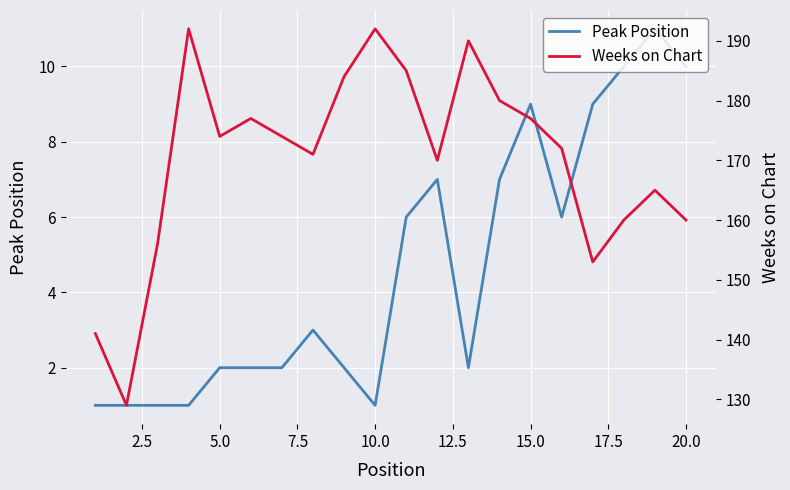

Is it true that Peak Position equals 7 at 20.0?

False